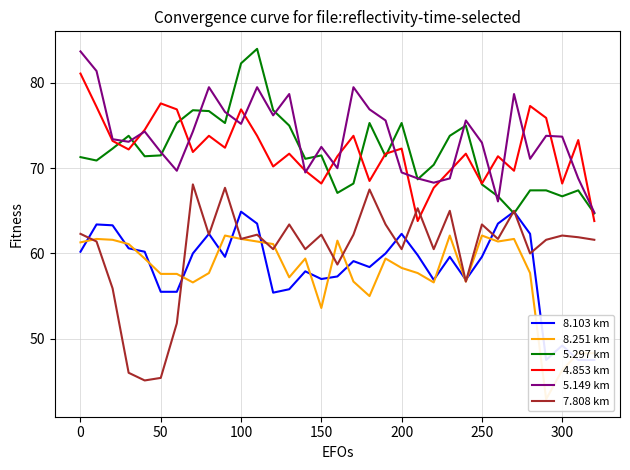

How many interior local peaks does the 8.103 km series have?

9